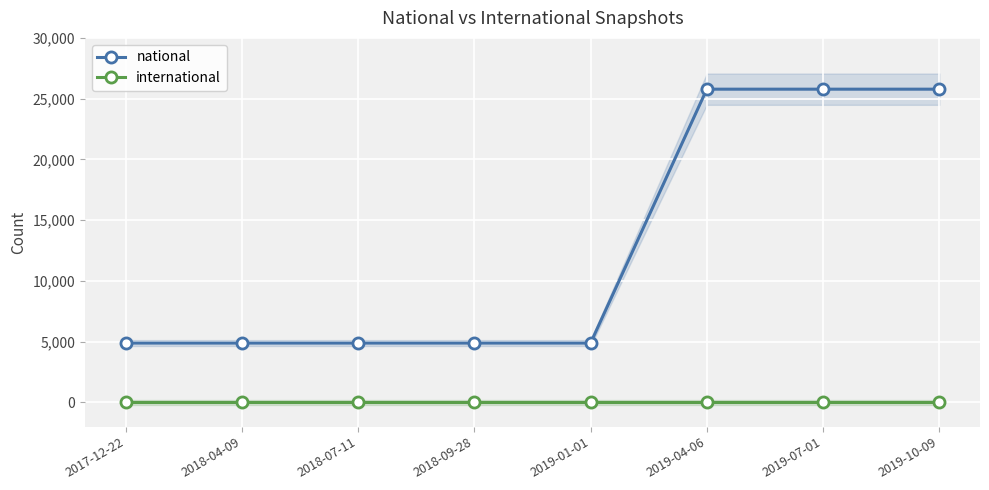

List the series in order of their overall mean, highest first.

national, international